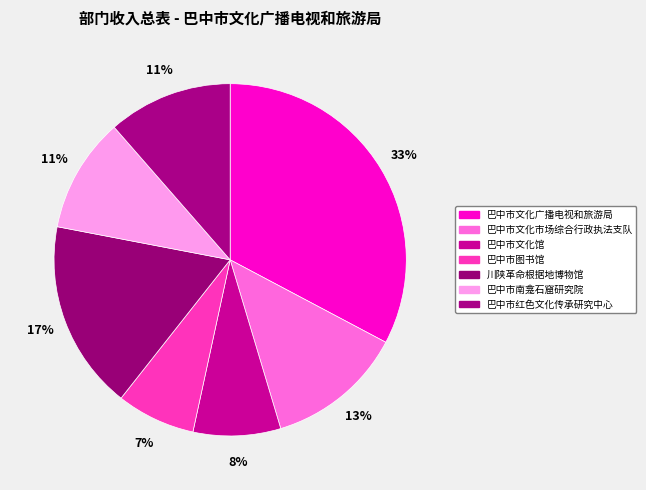

To the nearest percent, what is the difference between the 巴中市红色文化传承研究中心 and 巴中市图书馆 slice percentages?

4%